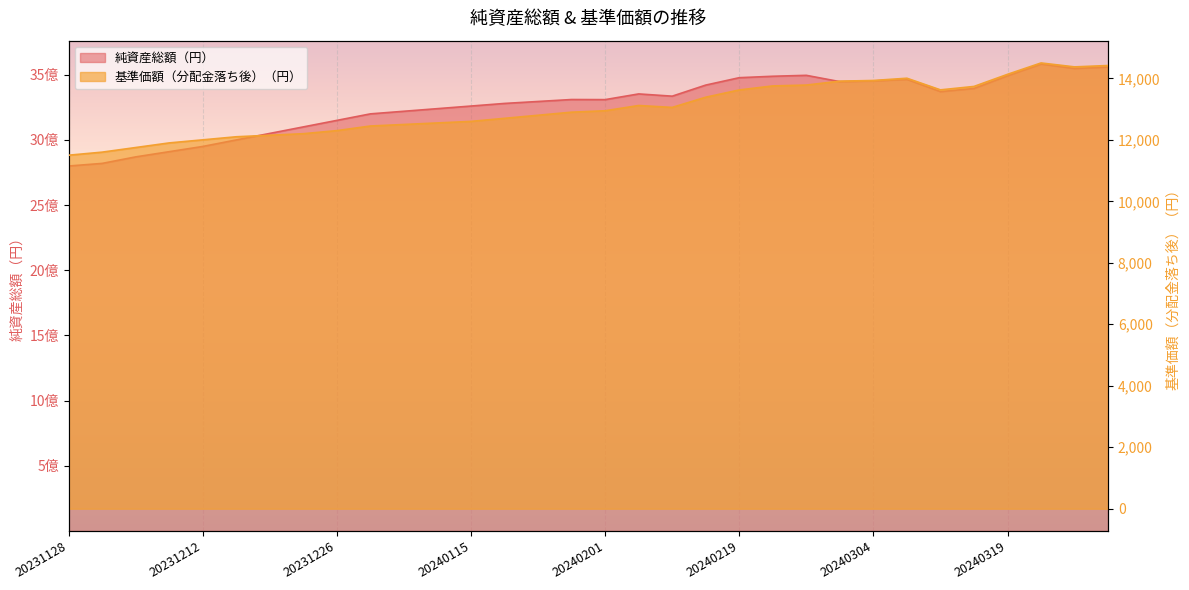

What is the highest value of the 基準価額（分配金落ち後）（円） series?

14501